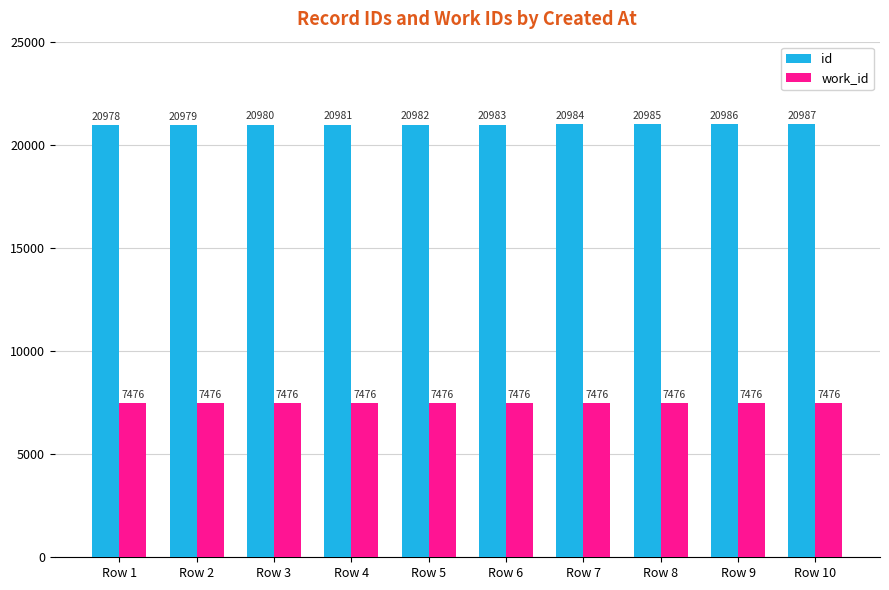

At which label does id reach its minimum?

Row 1